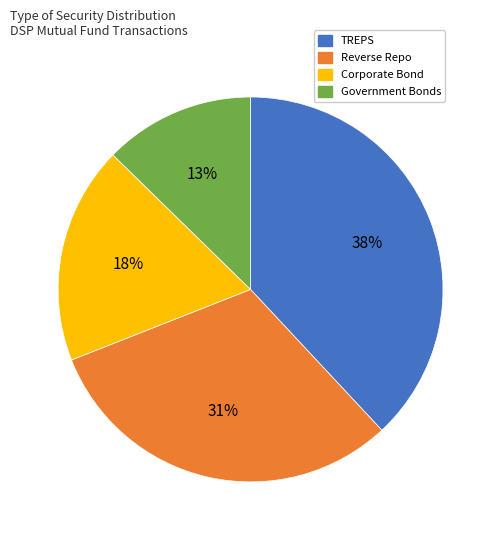

How many segments does this pie chart have?

4